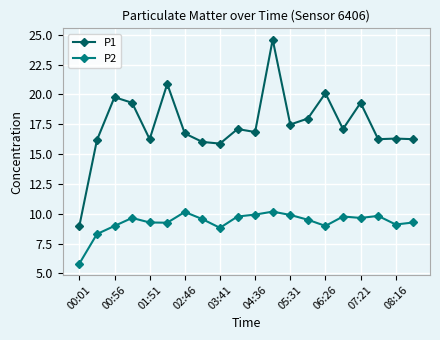

True or false: P1 and P2 cross at least once.

False